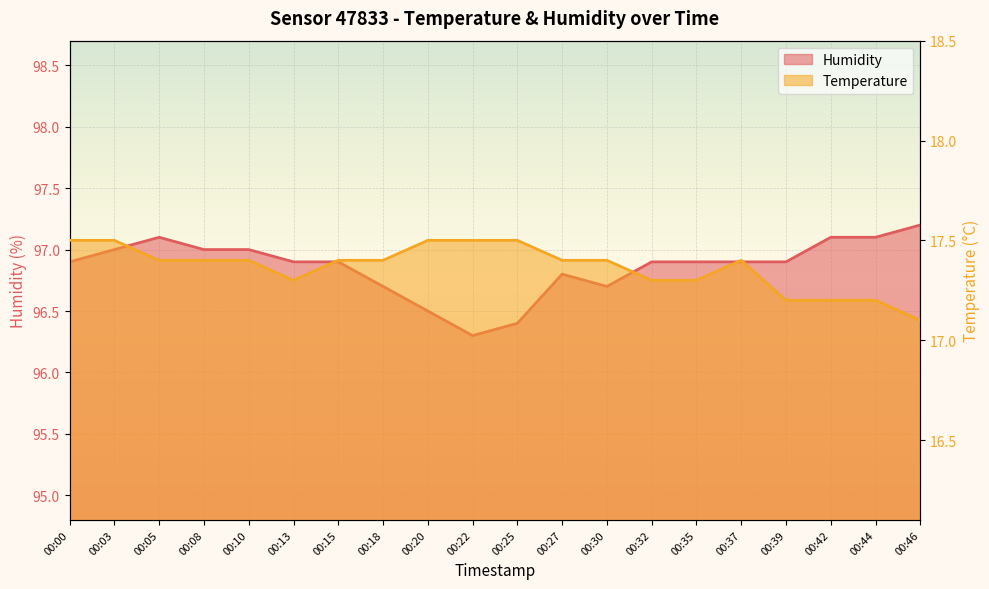

What is the difference between the maximum and minimum values in the humidity series?

0.9